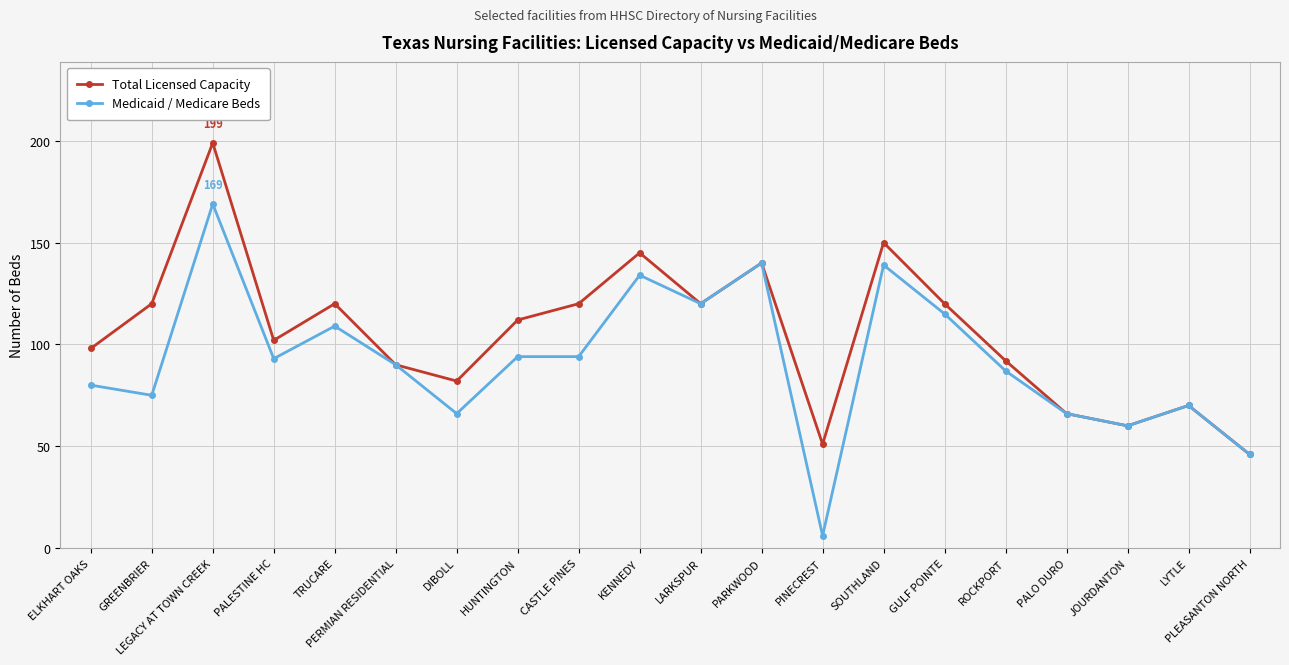

At which category is the sum across all series the highest?

LEGACY AT TOWN CREEK